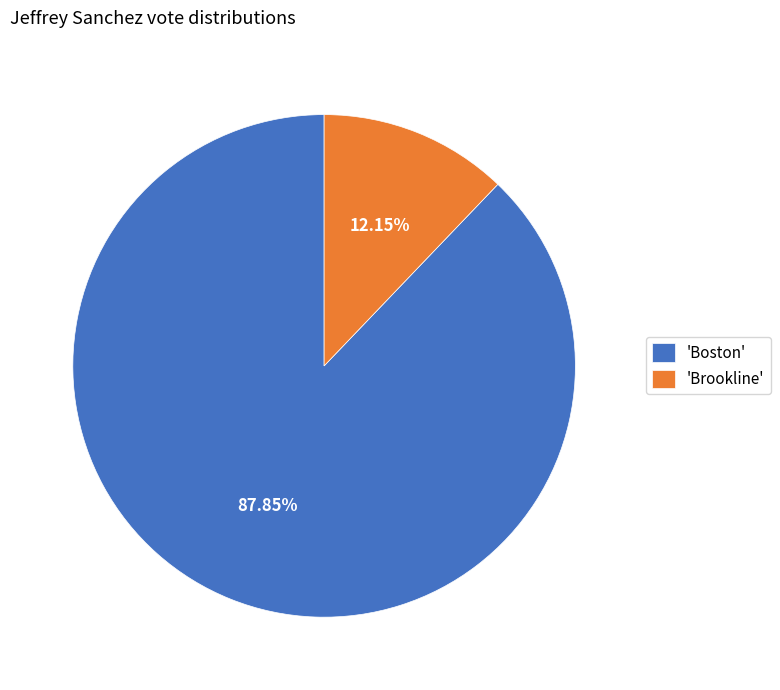

Approximately how many times larger is the value at 'Boston' compared to 'Brookline'?

7.2